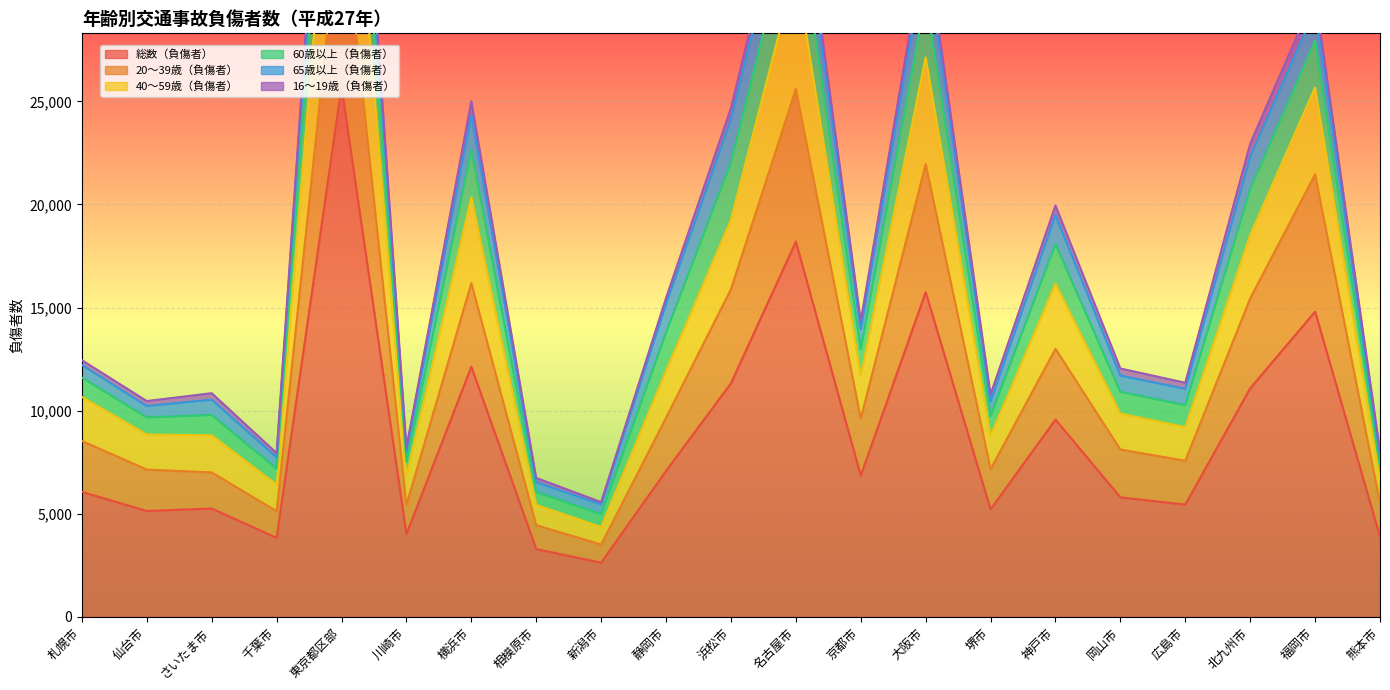

At which label is 総数（負傷者） closest to 14177?

福岡市